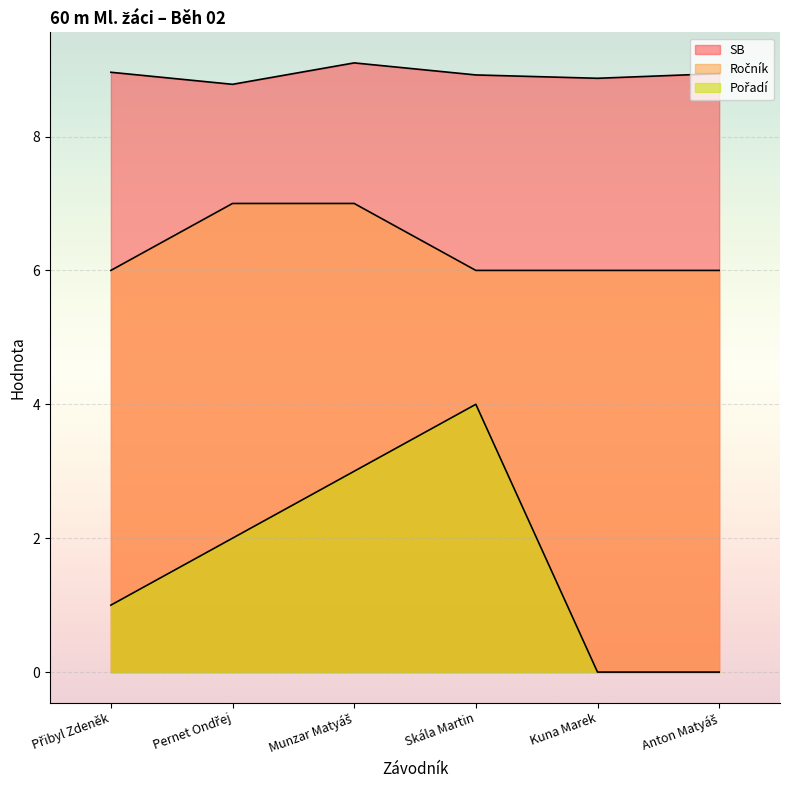

How many data points in Pořadí are above 2?

2